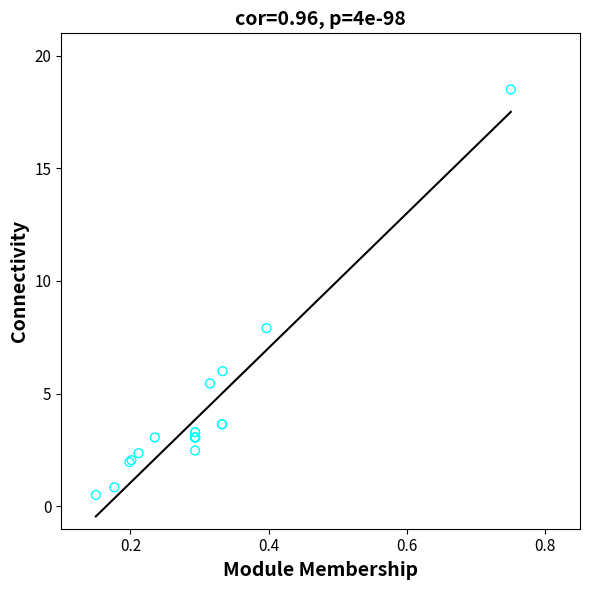

What Y value in the scatter plot is closest to 9?

7.9